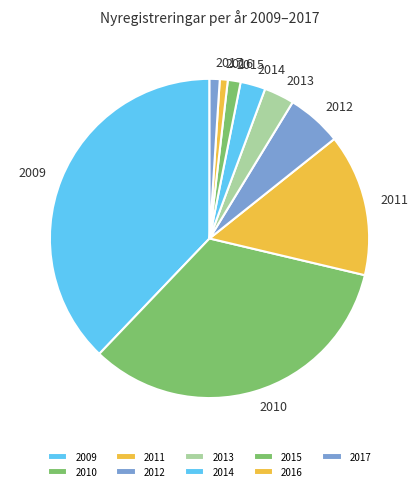

Which has a higher value, 2011 or 2017?

2011